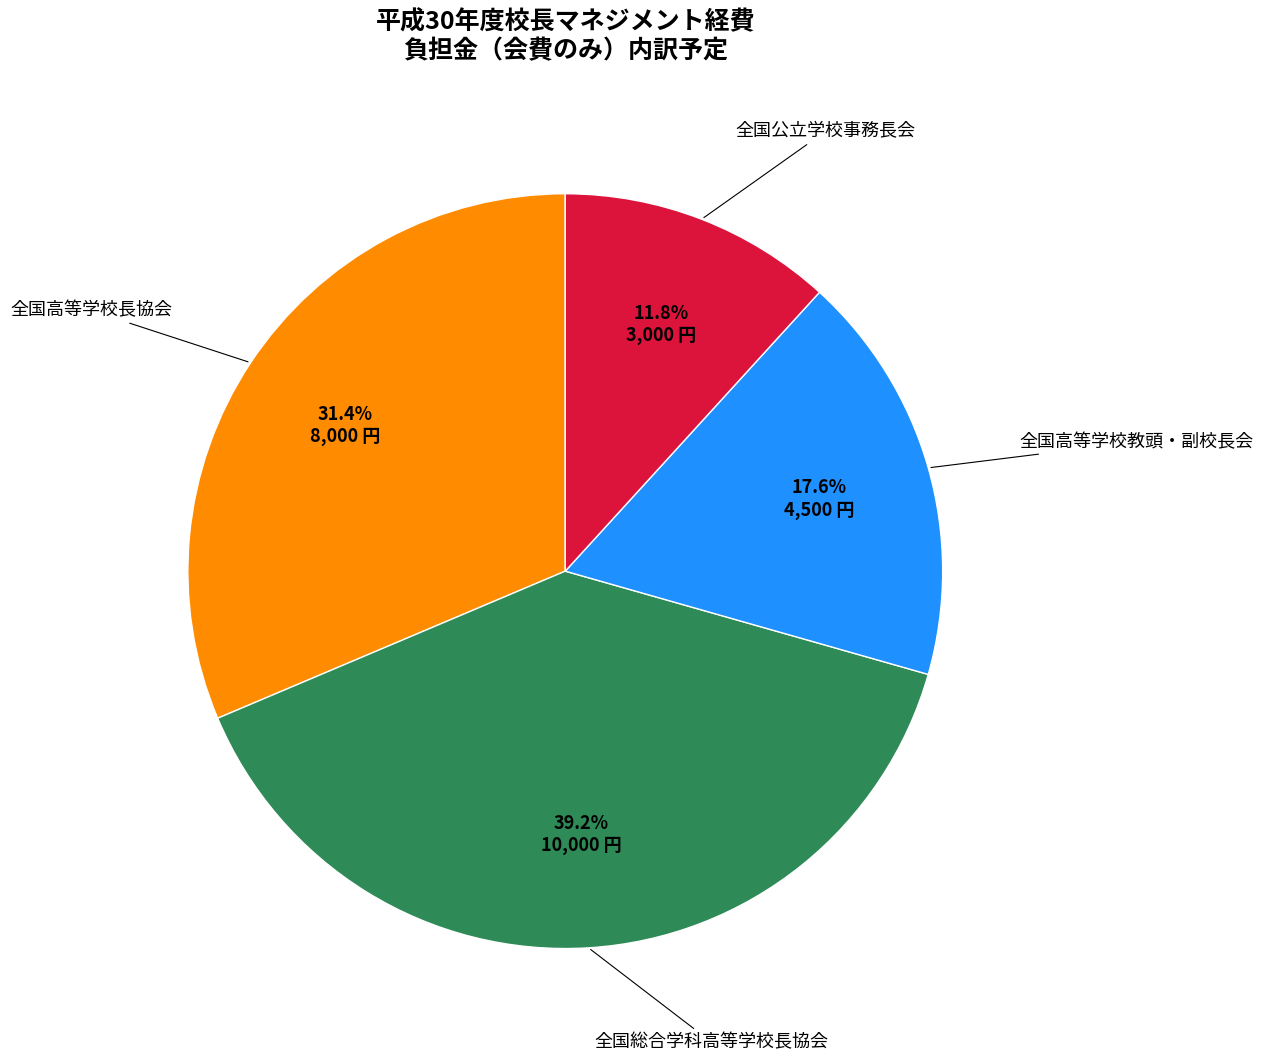

Is there any slice that represents more than half of the pie?

No